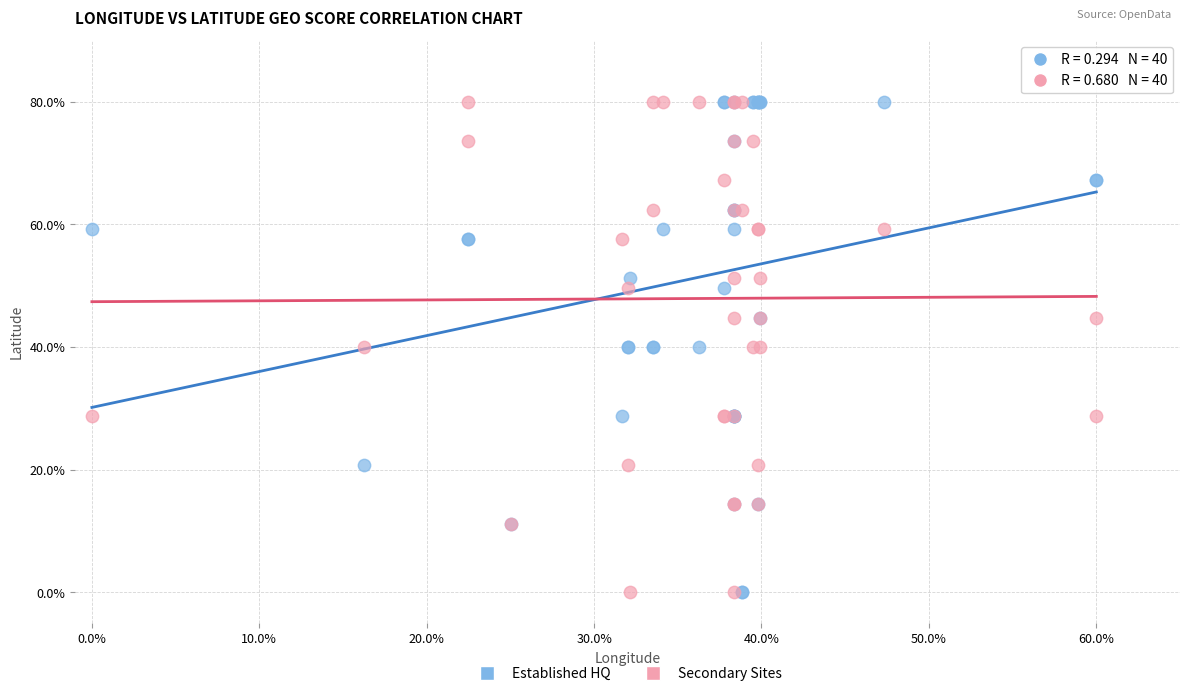

What are all the series names shown in the legend?

Established HQ, Secondary Sites